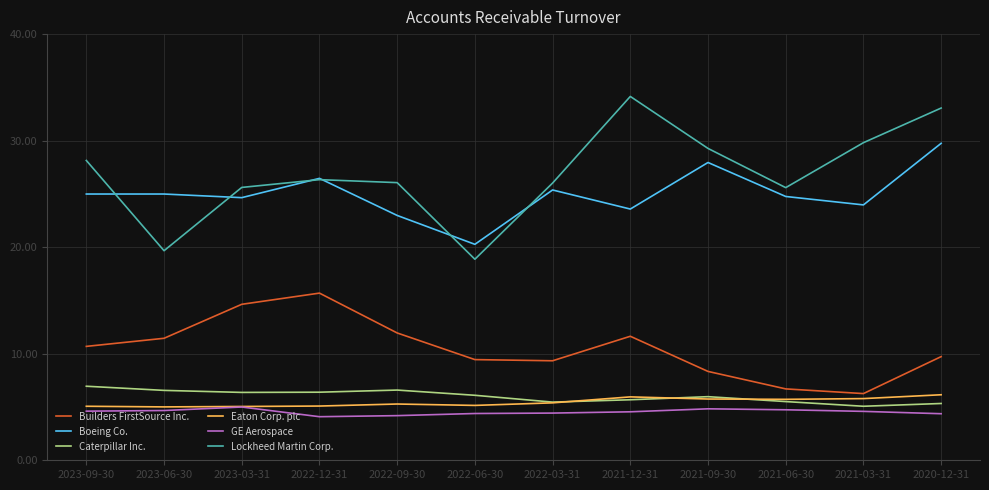

What is the highest value of the Builders FirstSource Inc. series?

15.7